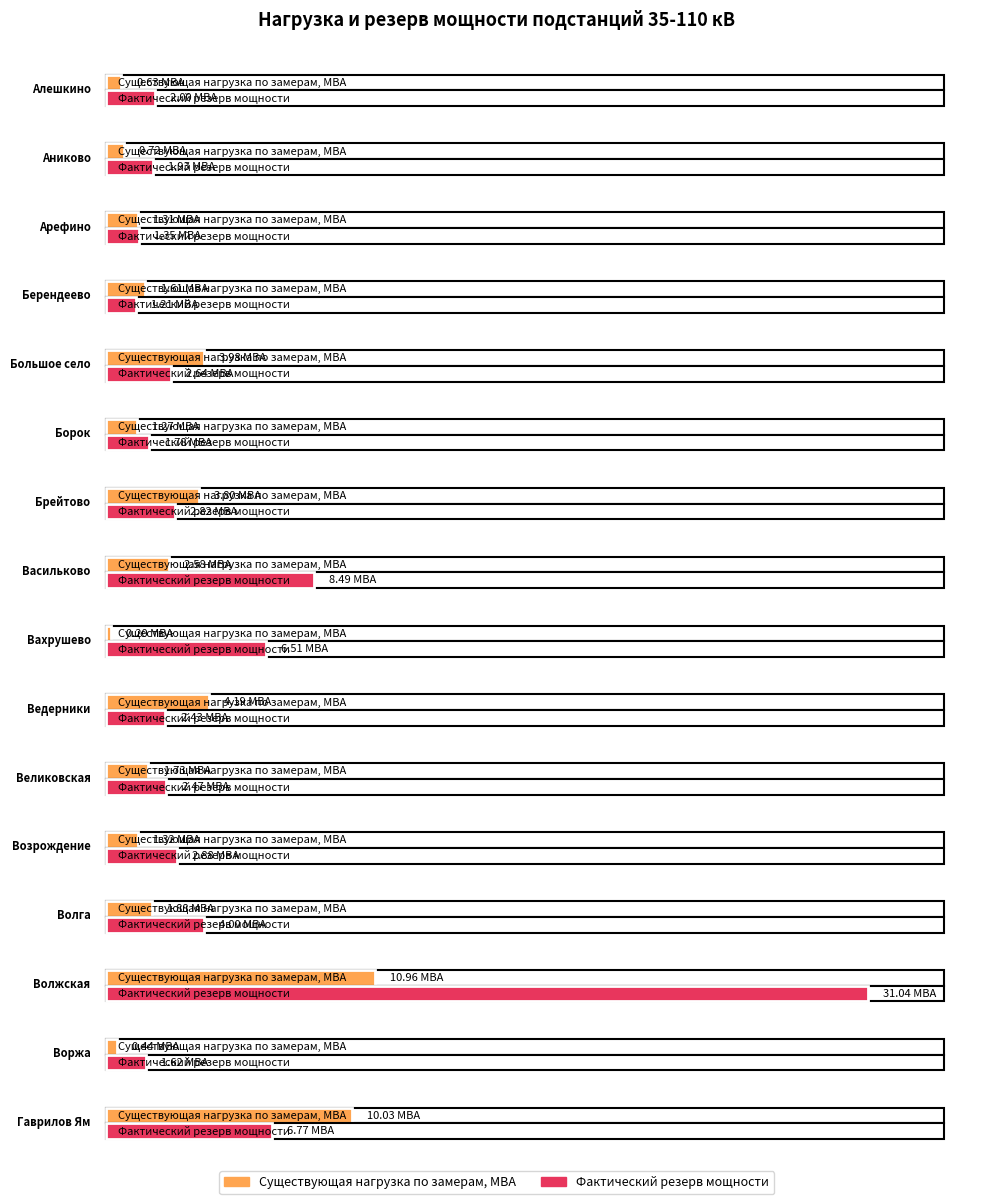

At which category is the sum across all series the highest?

Волжская